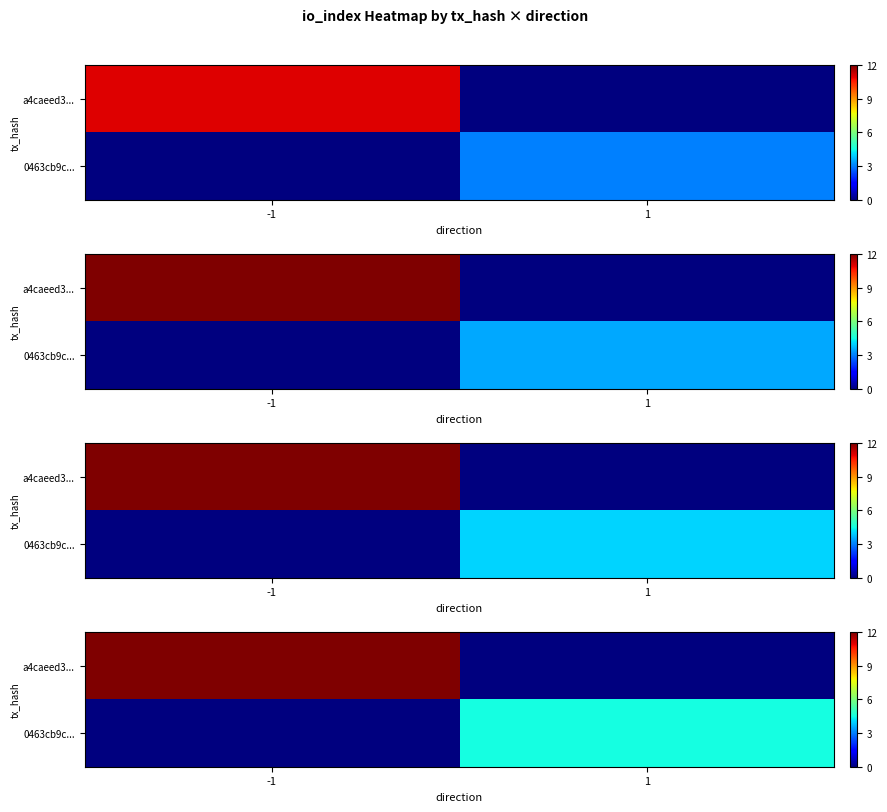

Which series has the largest total across all categories?

a4caeed3...